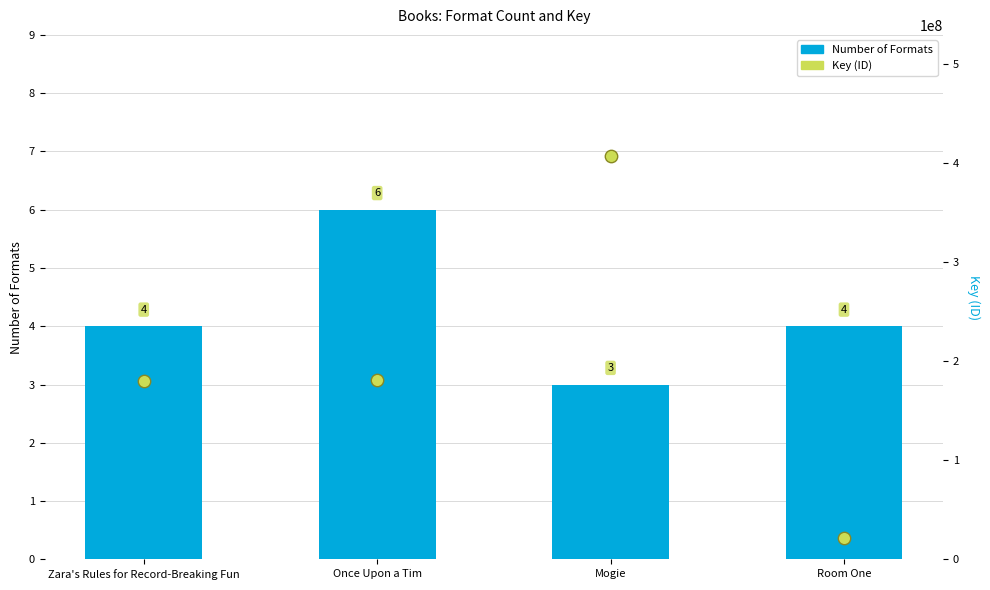

At which category is the sum across all series the highest?

Mogie